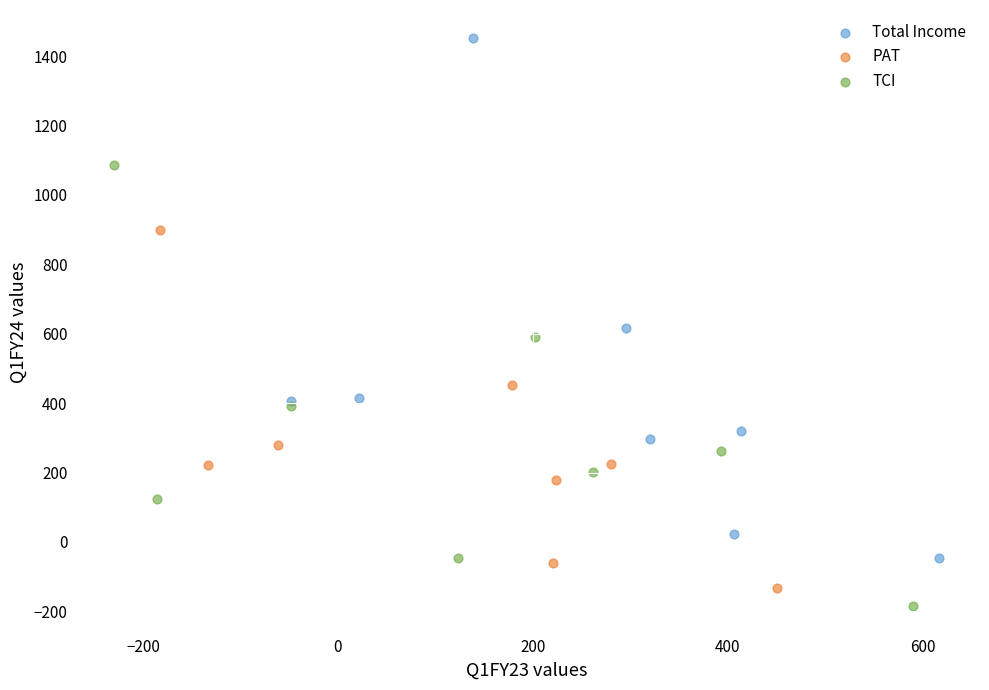

Which series has the largest Y range (max minus min)?

Total Income